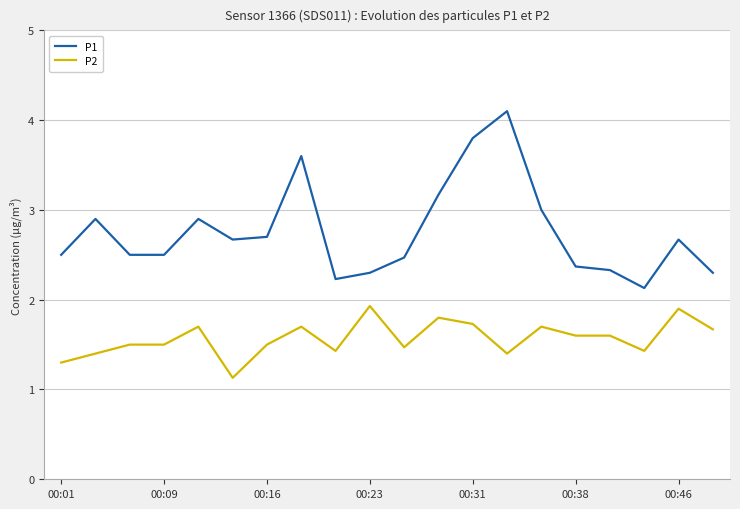

Which series has the largest total across all categories?

P1